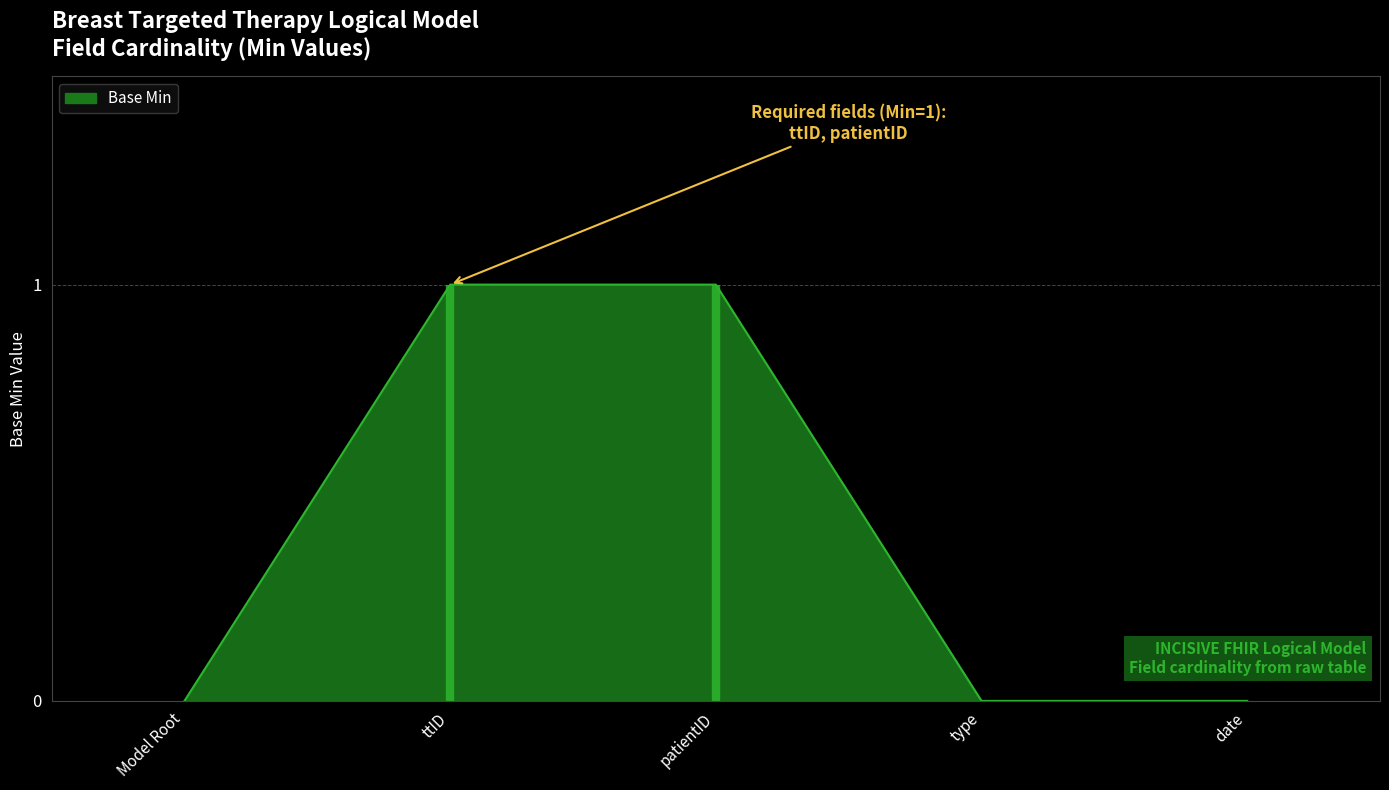

Rank the categories by value from lowest to highest.

Model Root, type, date, ttID, patientID